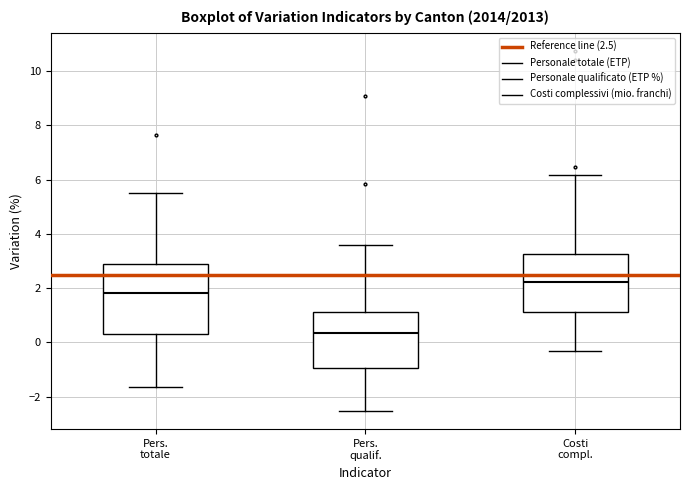

Which box has the highest median line?

Costi compl.